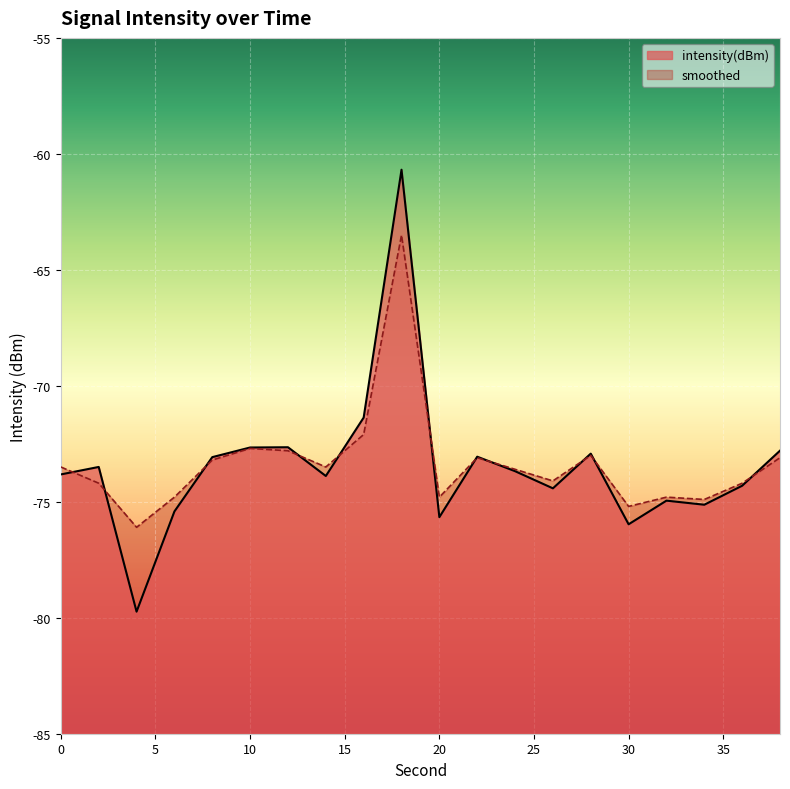

What is the smallest value displayed?

-79.7